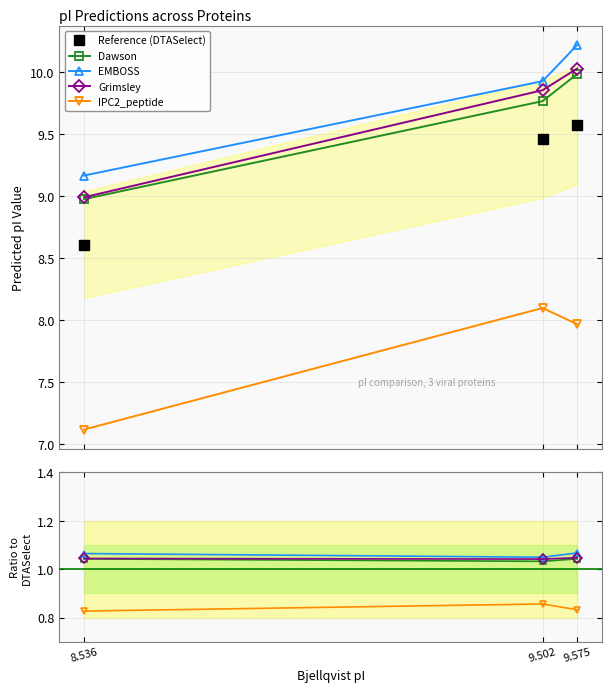

The value of Grimsley at 8.536 is 1.0. True or false?

True